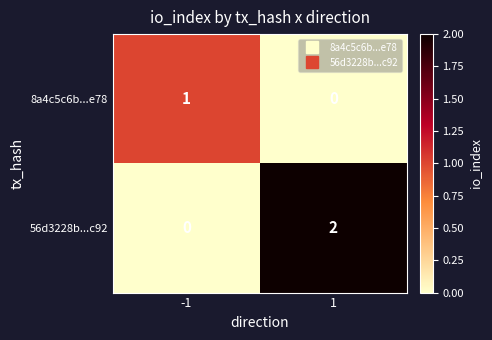

How many data points does each series have?

2